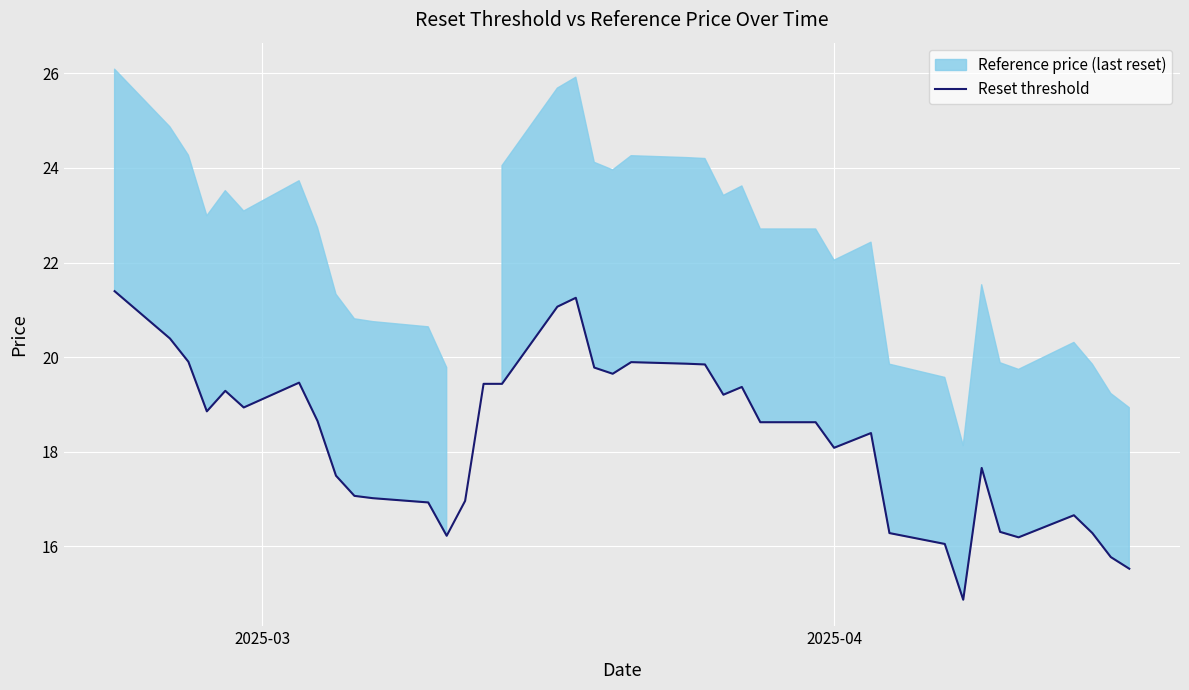

What is the smallest value displayed?

14.9